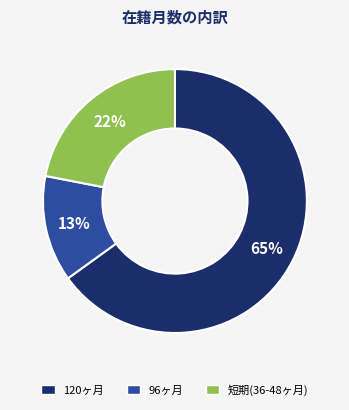

Is there any slice that represents more than half of the pie?

Yes